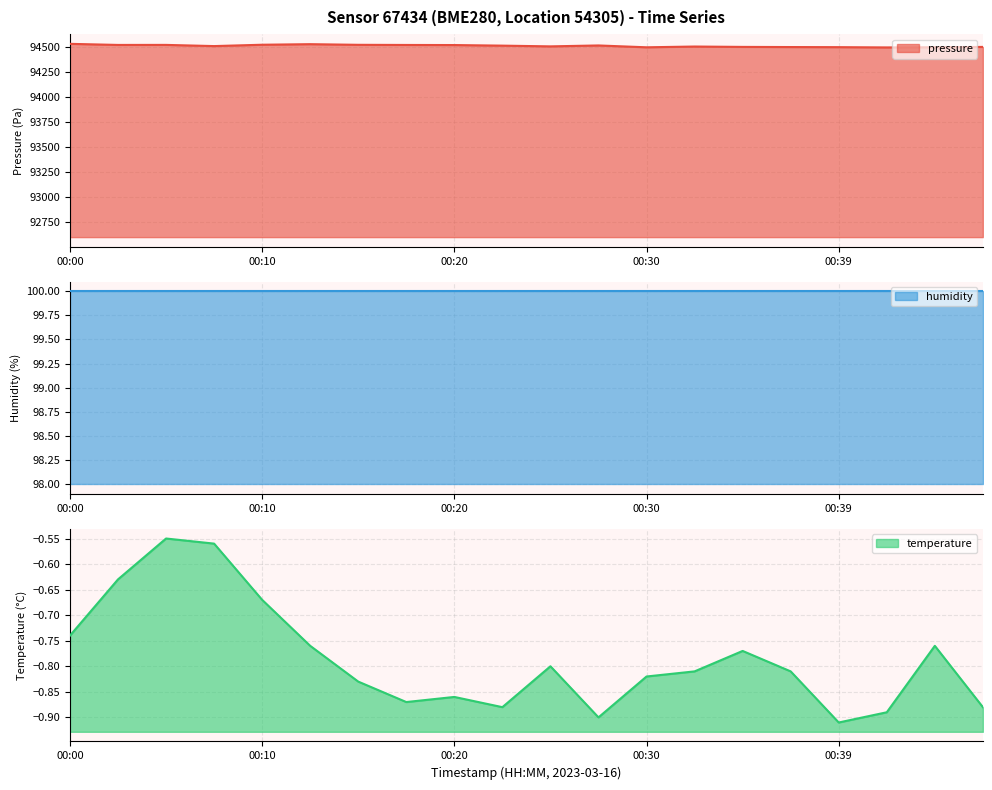

What is the difference between the maximum and second lowest values in the pressure series?

34.4